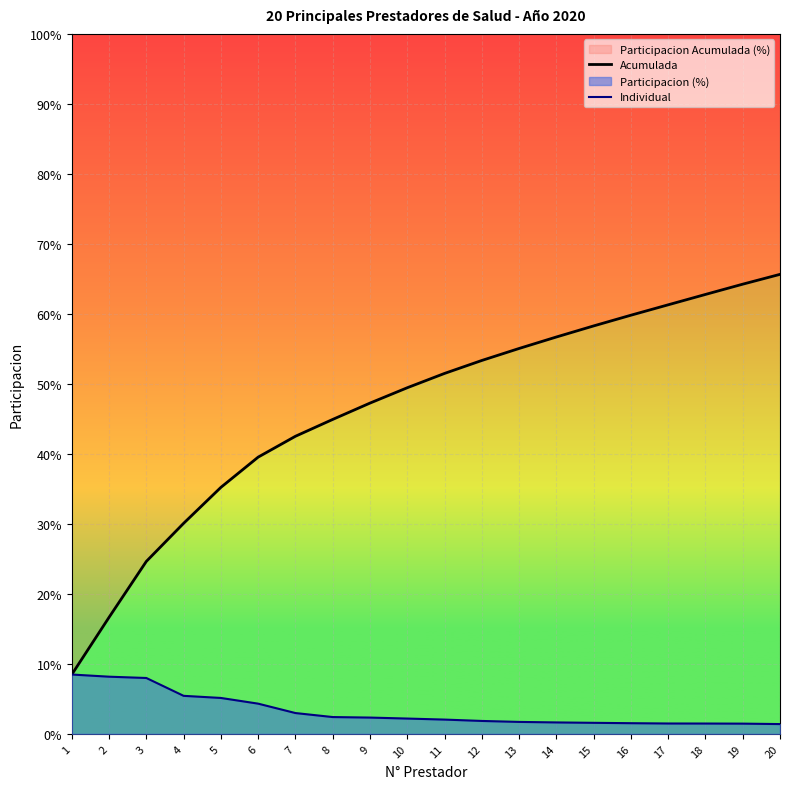

How many lines are shown in the chart?

2